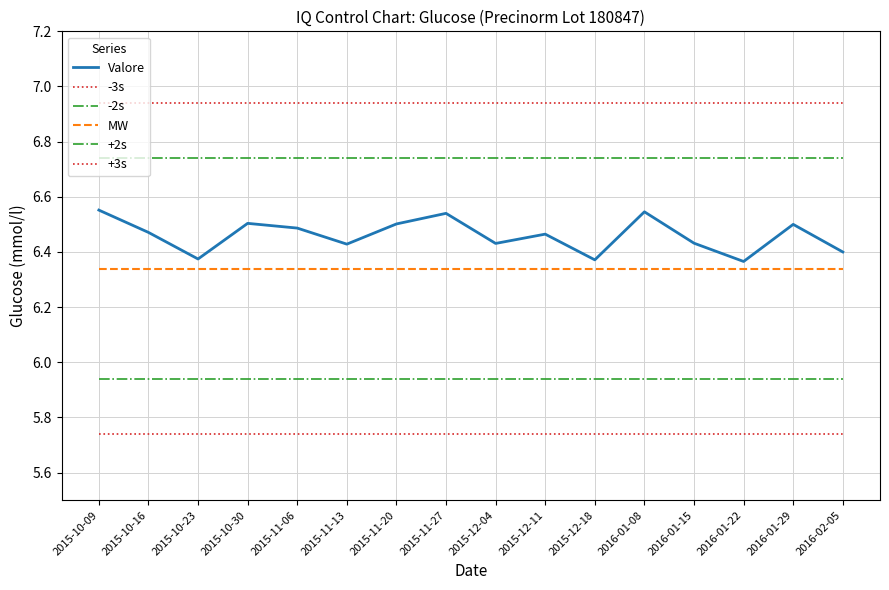

True or false: +3s has a value of 3.6 at 2015-11-27.

False